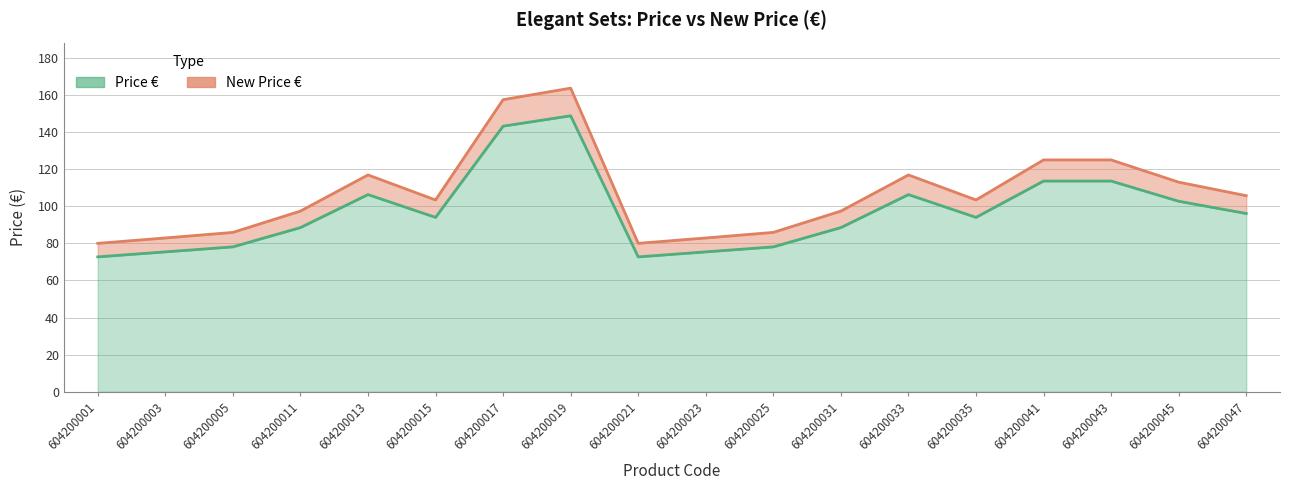

What is the sum of all Price € values?

1748.0